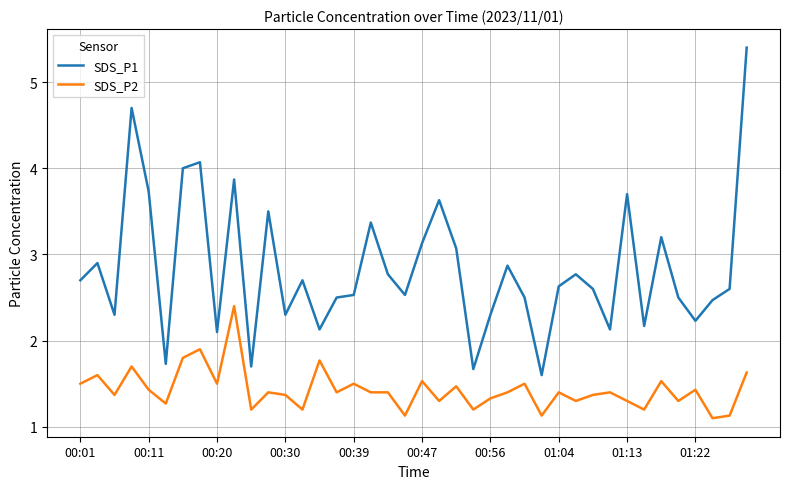

What is the difference between the maximum and minimum values in the SDS_P1 series?

3.8